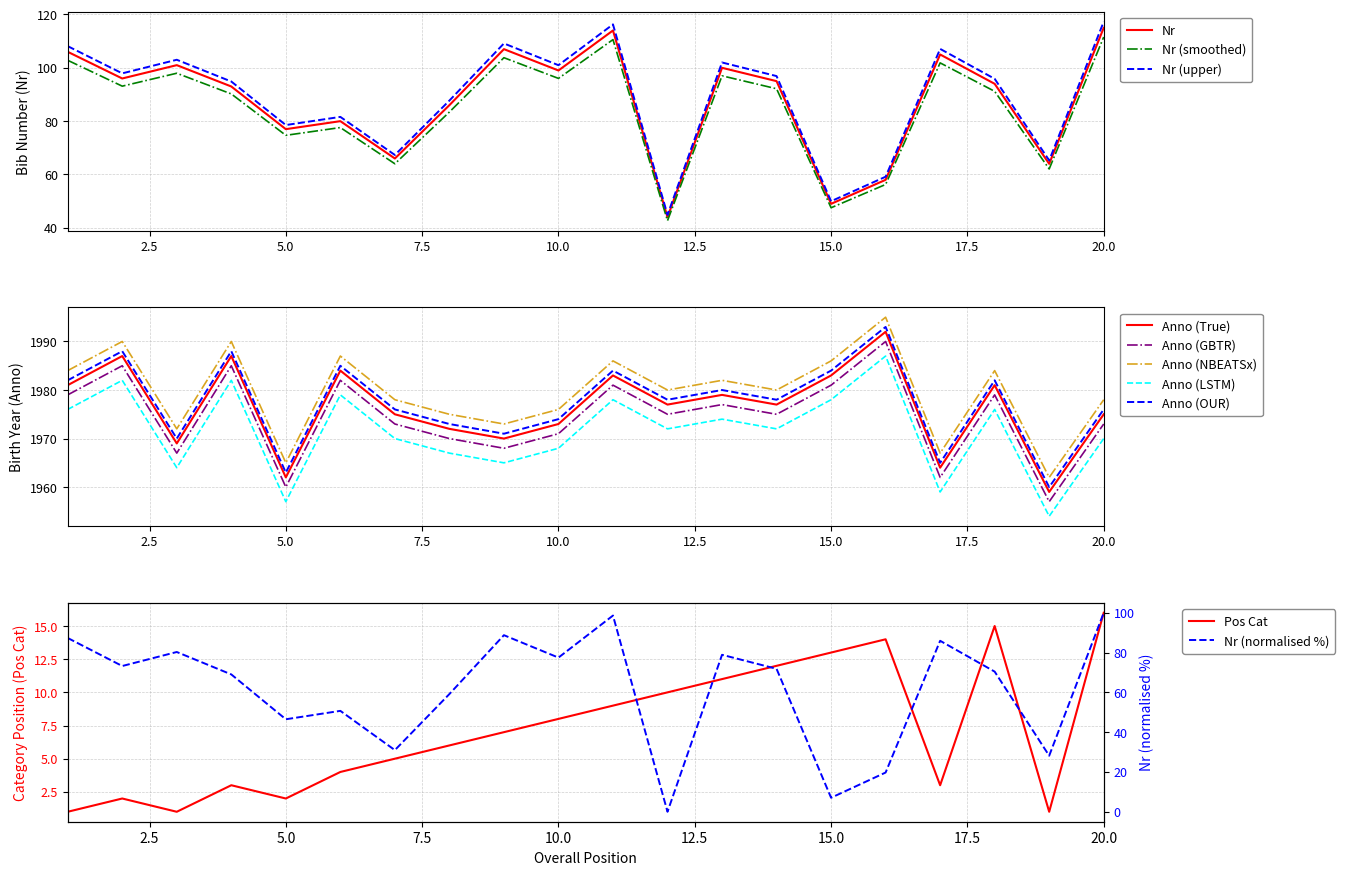

What is the lowest value of the Anno series?

1959.0